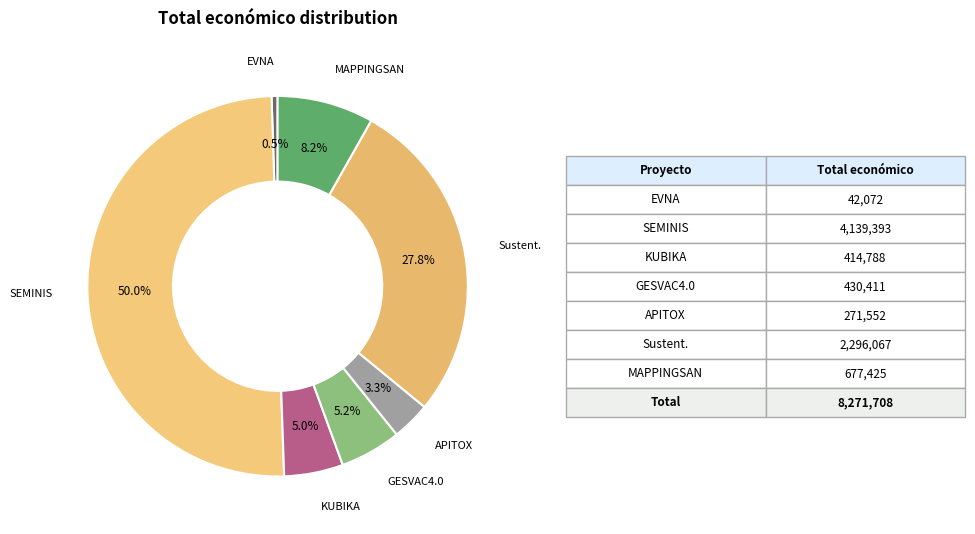

What is the largest slice in the pie chart?

SEMINIS